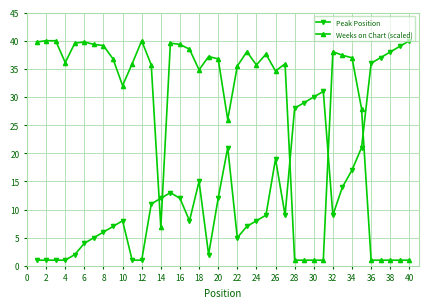

What is the minimum value shown in the chart?

1.0